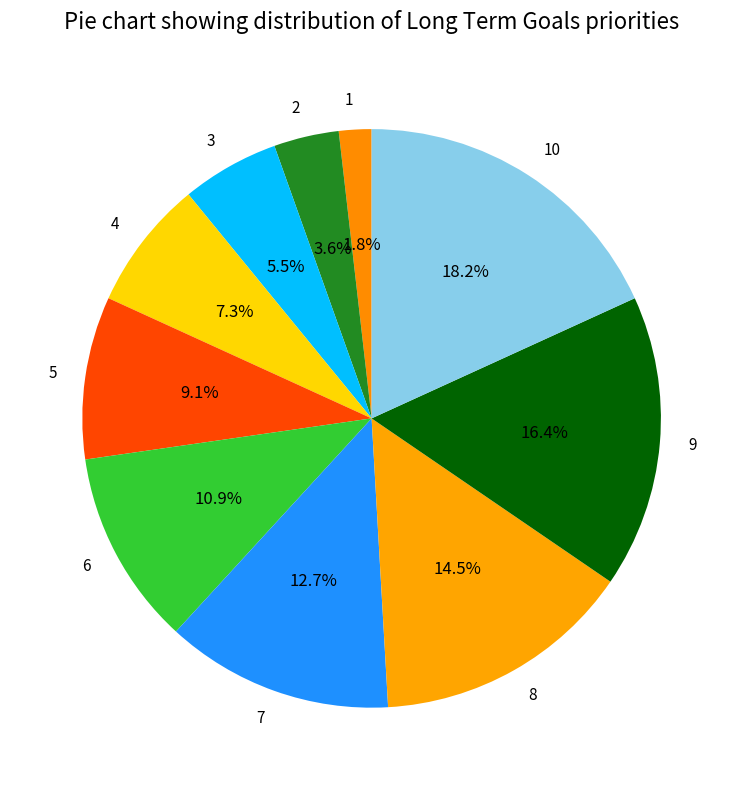

Is there a majority slice in this chart?

No